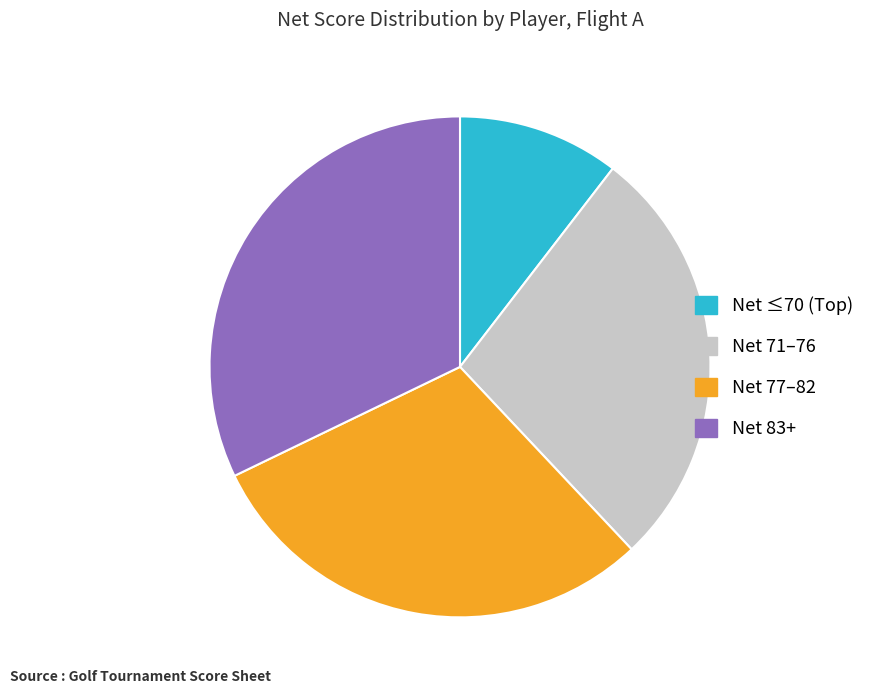

Combined, do Net 83+ and Net 71–76 account for over 50%?

Yes